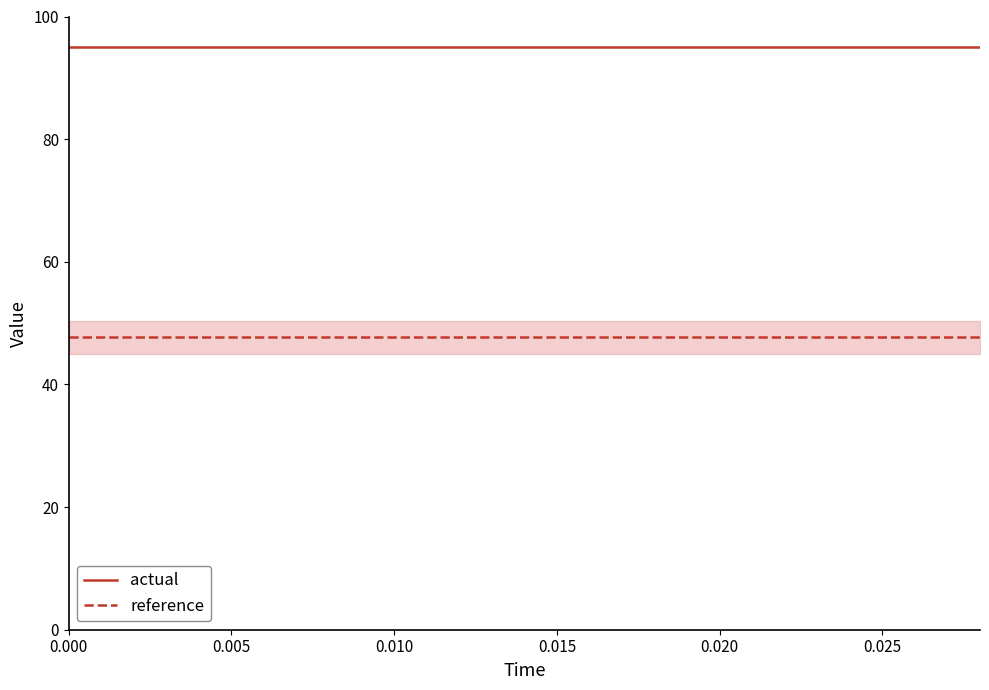

What is the sum of all reference values?

715.2